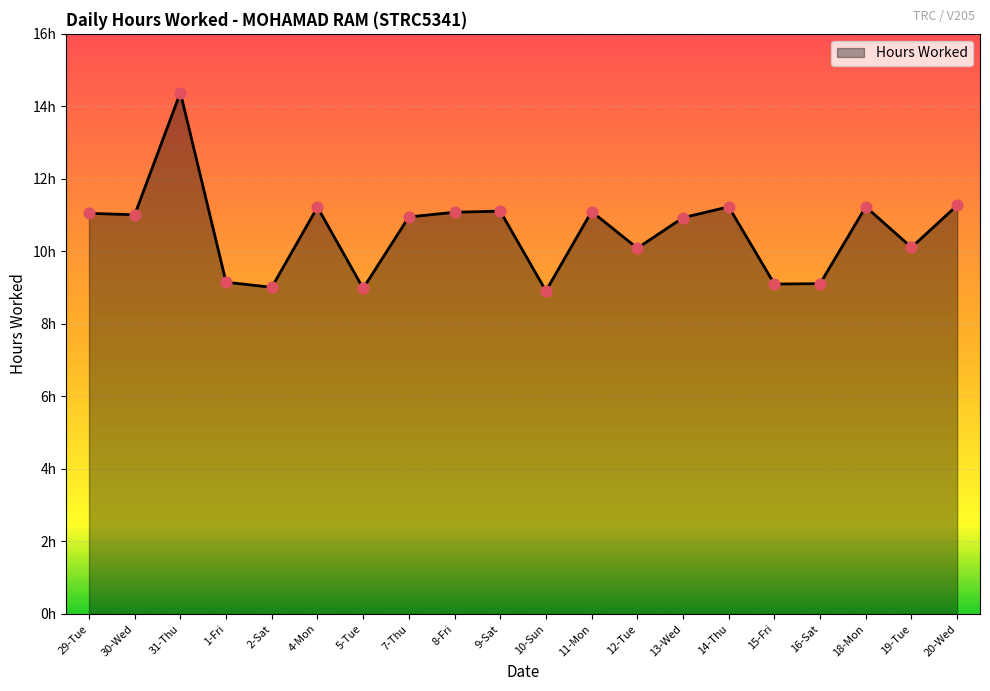

Between 31-Thu and 16-Sat, which is larger?

31-Thu